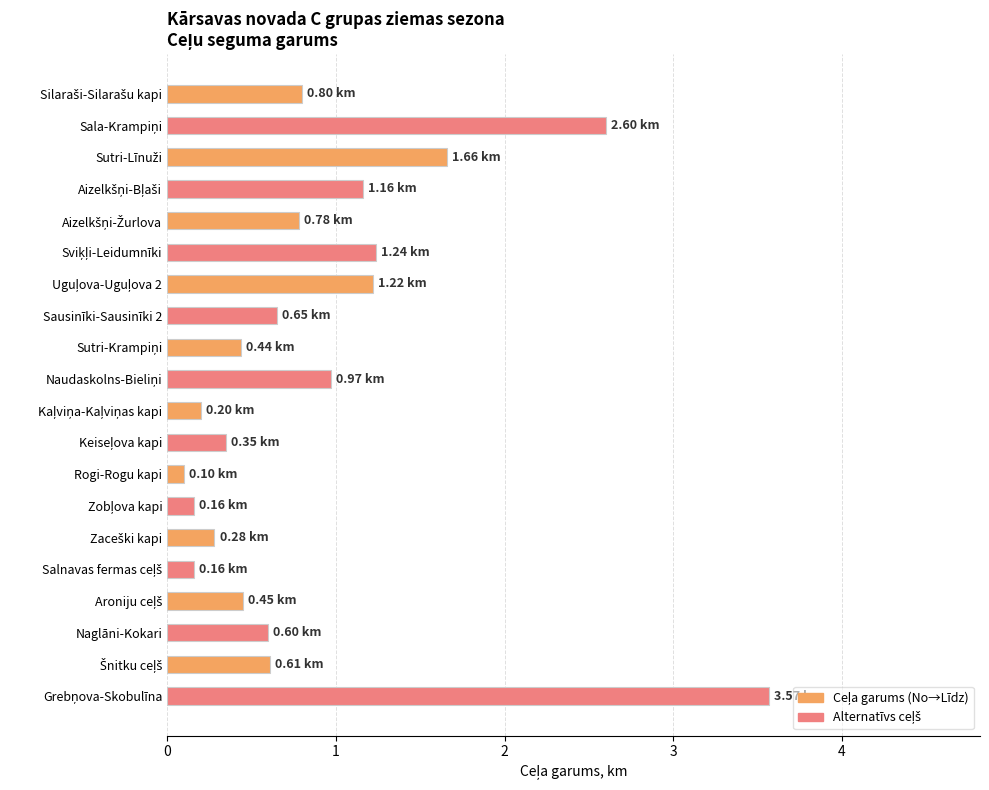

What is the change in value from Rogi-Rogu kapi to Naglāni-Kokari?

+0.5